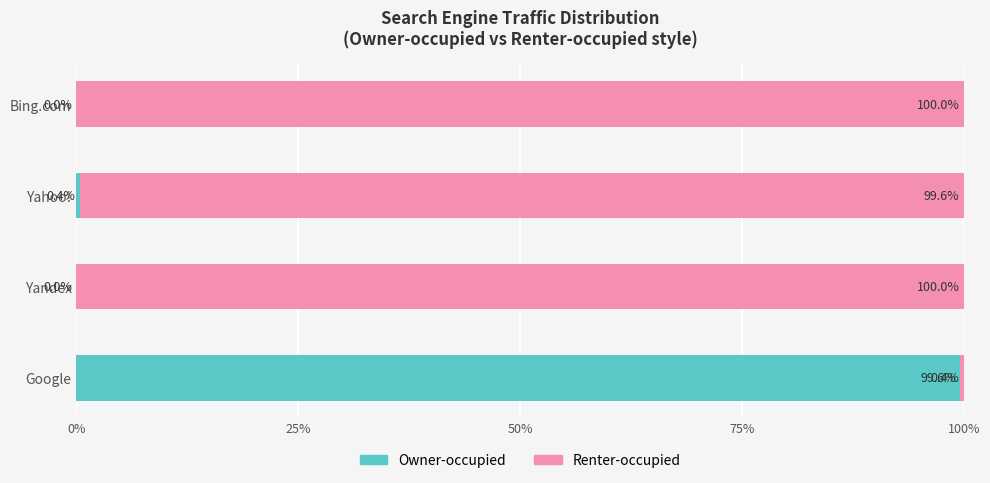

What is the highest value of the Owner-occupied series?

99.6